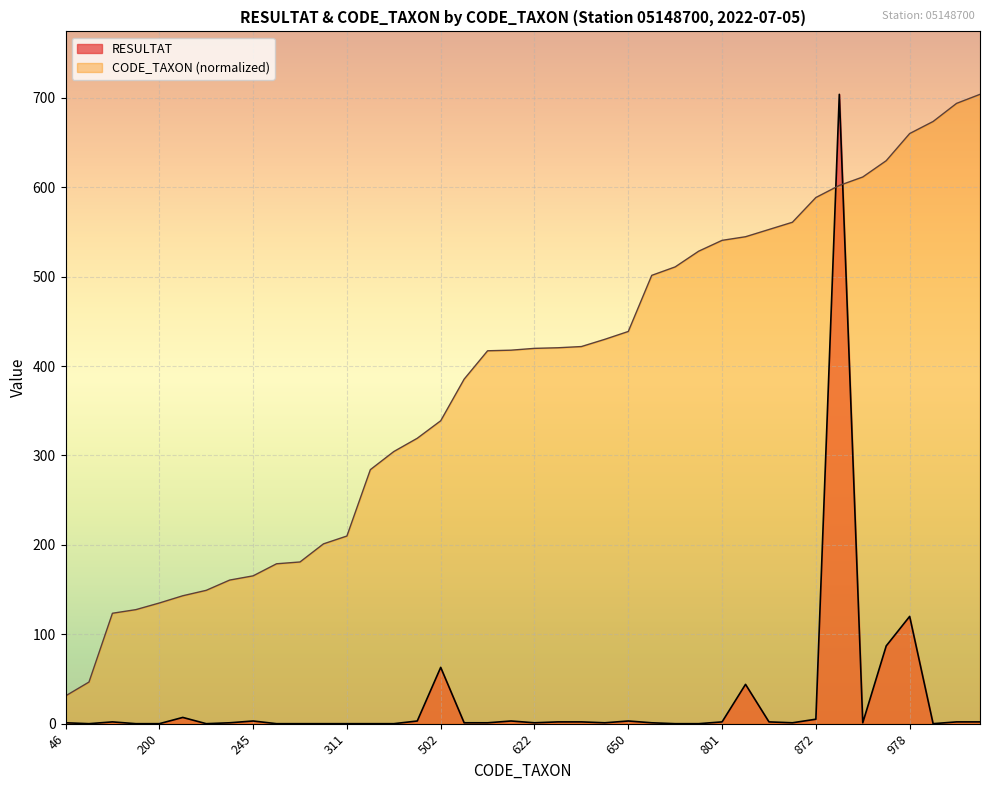

What are all the series names shown in the legend?

RESULTAT, CODE_TAXON (normalized)